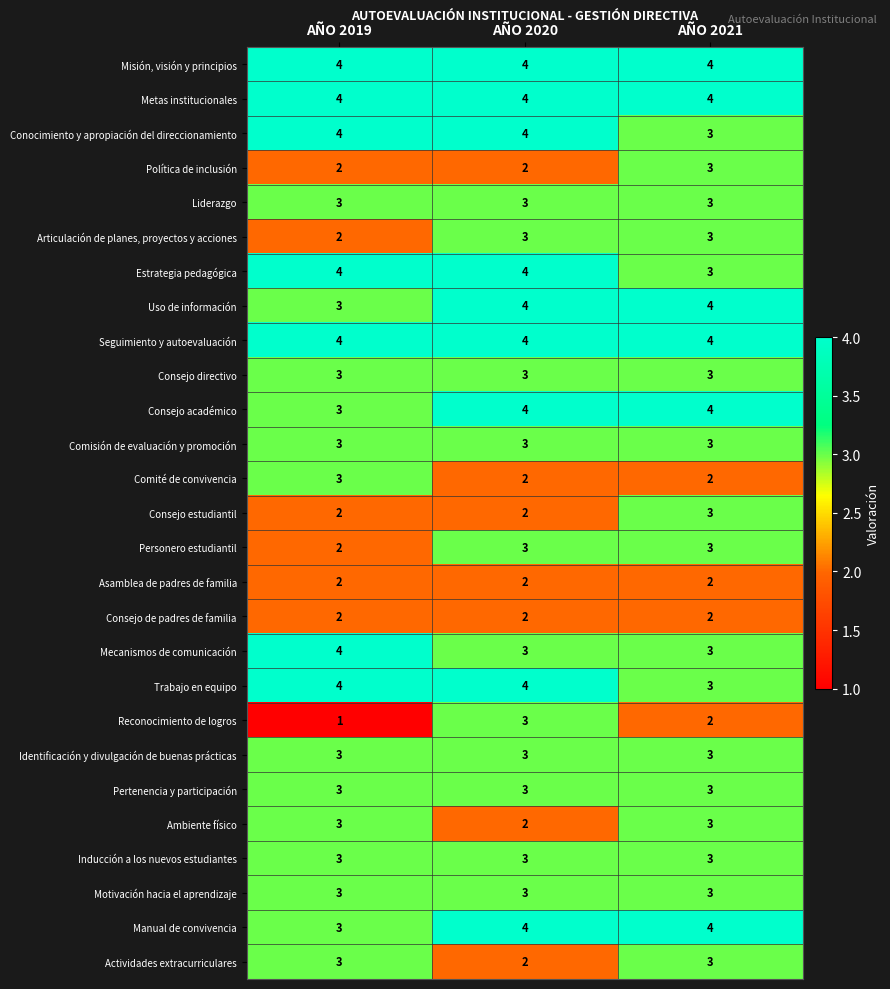

Read the Ambiente físico value at AÑO 2021.

3